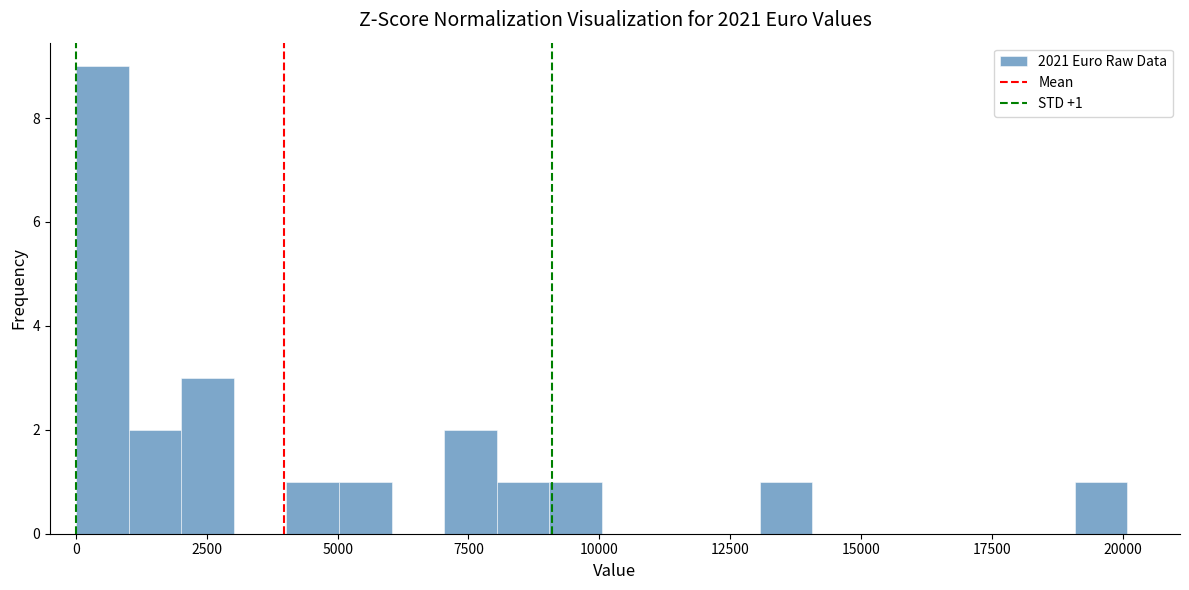

Around what value on the x-axis is the tallest bar? Give the approximate position of its centre, as read against the axis.

500